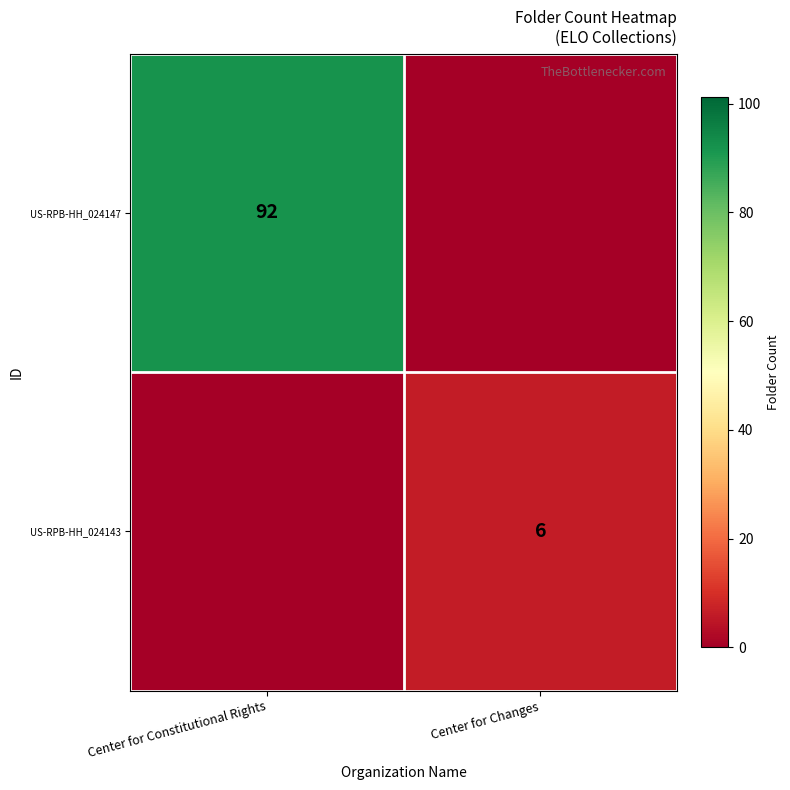

Rank the categories by row_0 value from highest to lowest.

Center for Constitutional Rights, Center for Changes